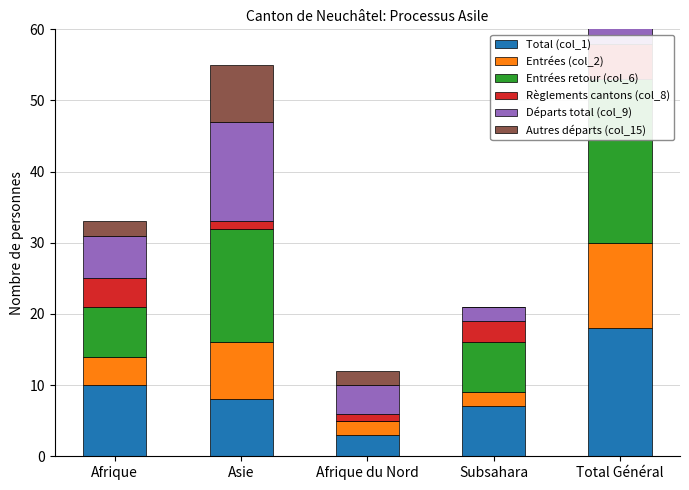

Count the number of data series in this chart.

6